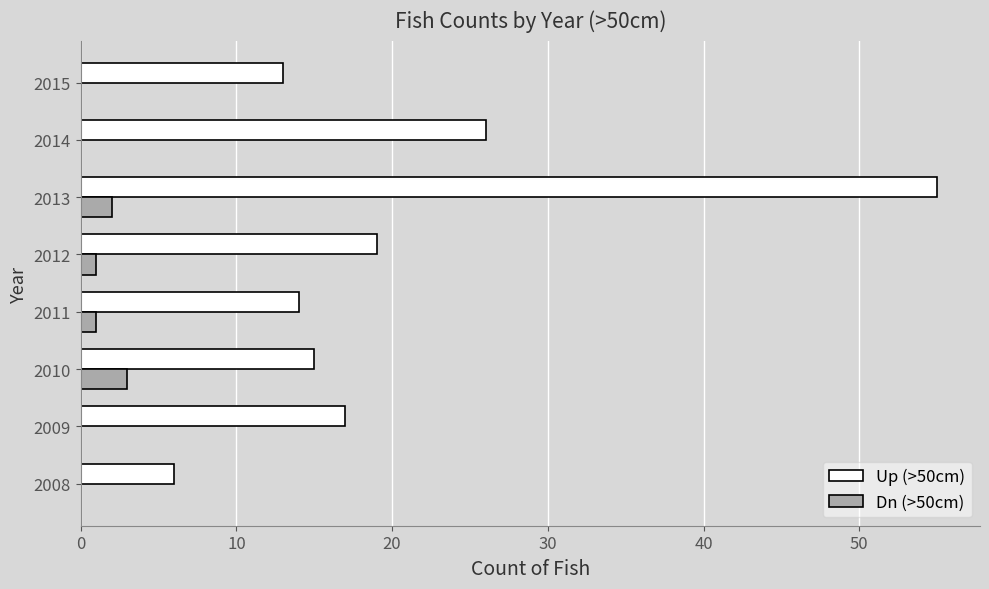

The value of Dn (>50cm) at 2014 is 0. True or false?

True